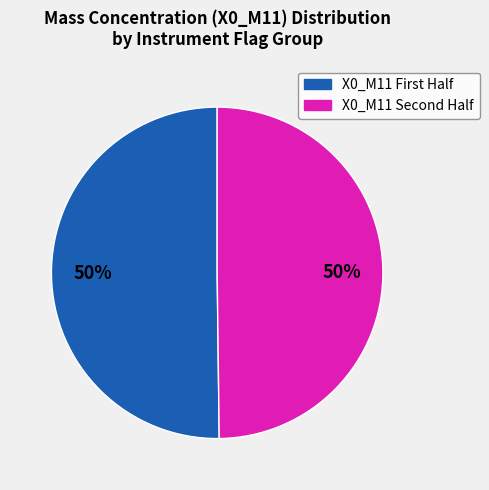

To the nearest percent, what is the average slice percentage?

50%